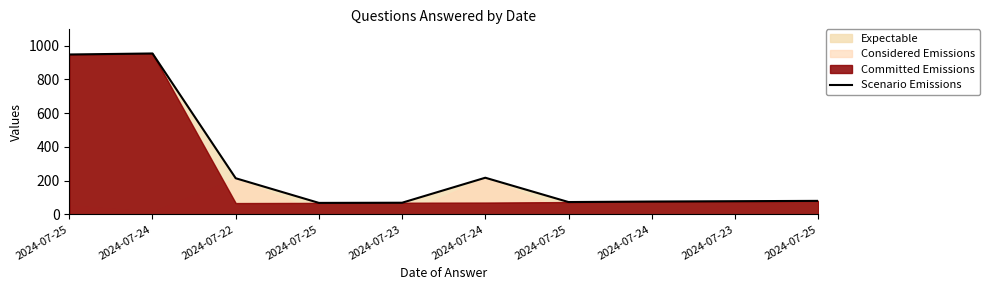

Rank the categories by value from lowest to highest.

2024-07-25, 2024-07-23, 2024-07-25, 2024-07-24, 2024-07-23, 2024-07-25, 2024-07-22, 2024-07-24, 2024-07-25, 2024-07-24